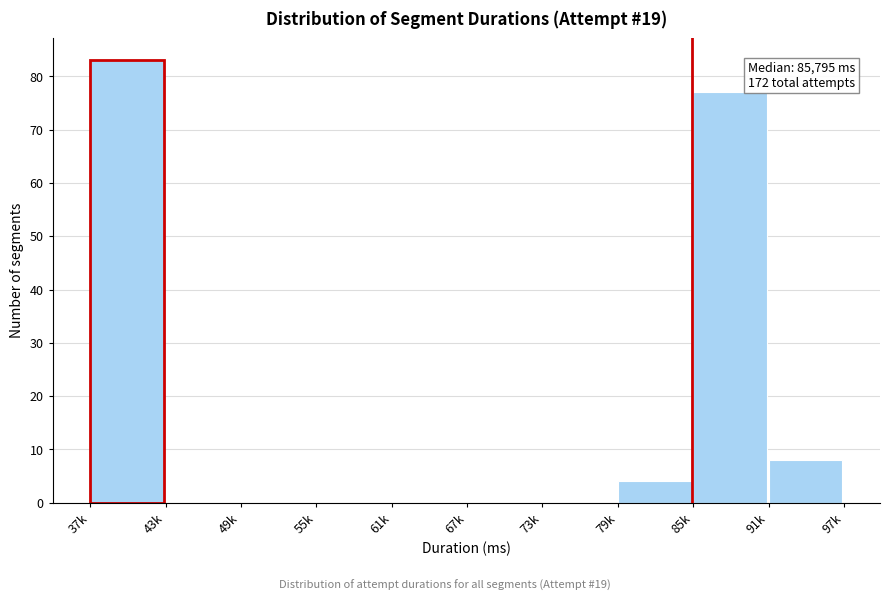

Reading left to right, list all the values displayed in this chart.

37k=83	43k=0	49k=0	55k=0	61k=0	67k=0	73k=0	79k=4	85k=77	91k=8